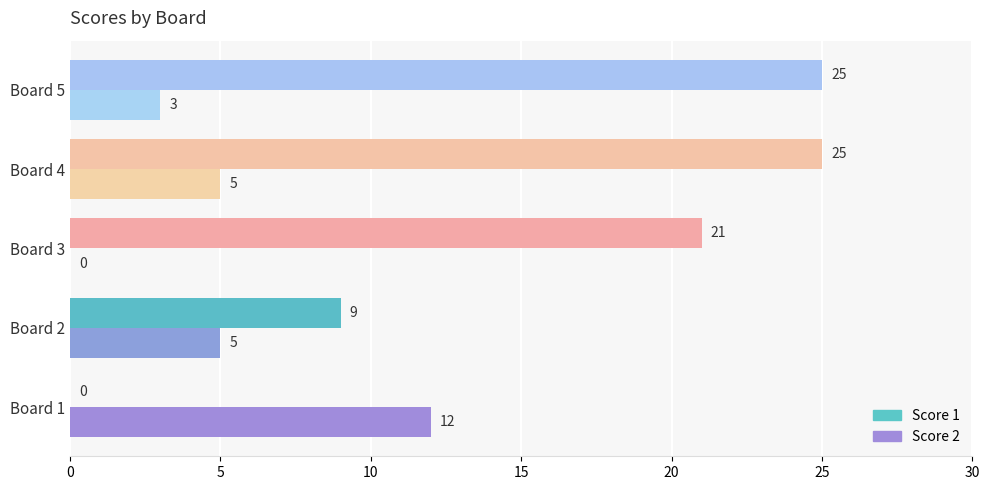

Which series has the largest total across all categories?

Score 1